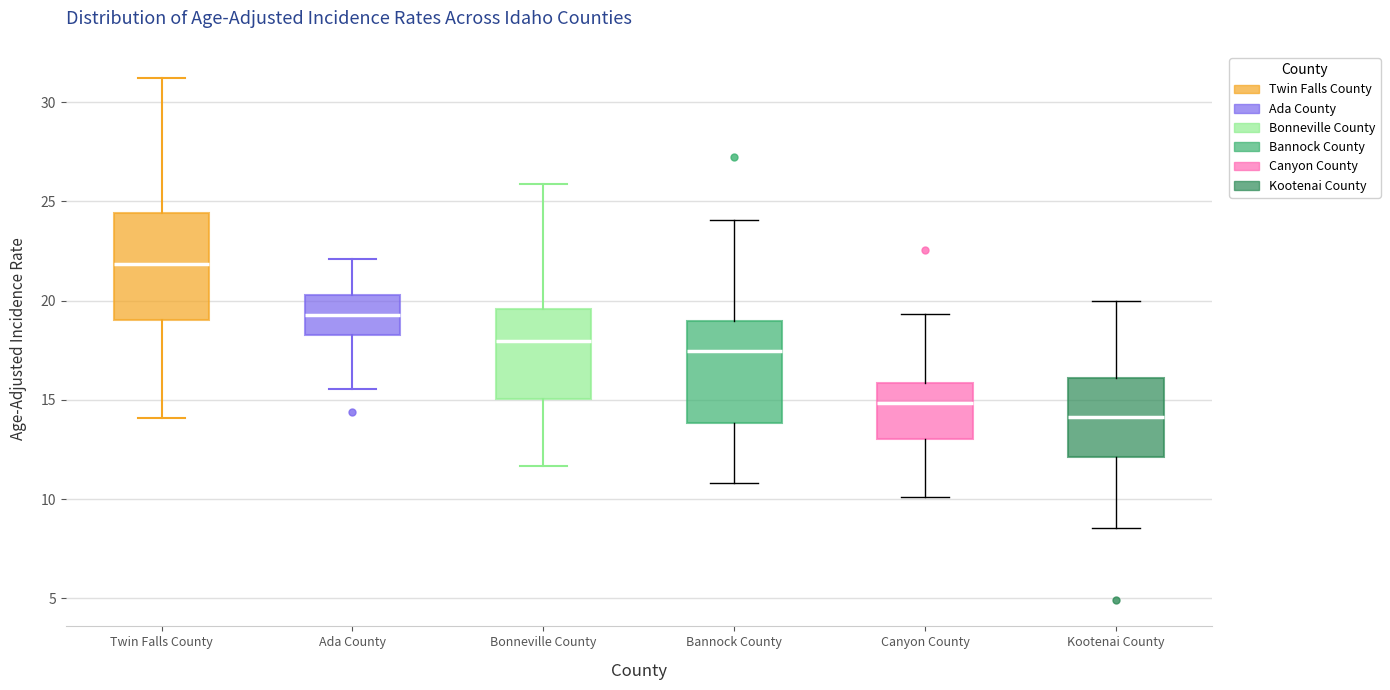

Reading left to right, read every box against the y-axis: the position of its median line, the range the box covers, and the ends of its whiskers. The values are not printed on the chart, so give them approximately, as read against the axis.

Twin Falls County: median 22.0, box 19.0 to 24.5, whiskers 14.0 to 31.0
Ada County: median 19.5, box 18.5 to 20.5, whiskers 15.5 to 22.0
Bonneville County: median 18.0, box 15.0 to 19.5, whiskers 11.5 to 26.0
Bannock County: median 17.5, box 14.0 to 19.0, whiskers 11.0 to 24.0
Canyon County: median 15.0, box 13.0 to 16.0, whiskers 10.0 to 19.5
Kootenai County: median 14.0, box 12.0 to 16.0, whiskers 8.5 to 20.0